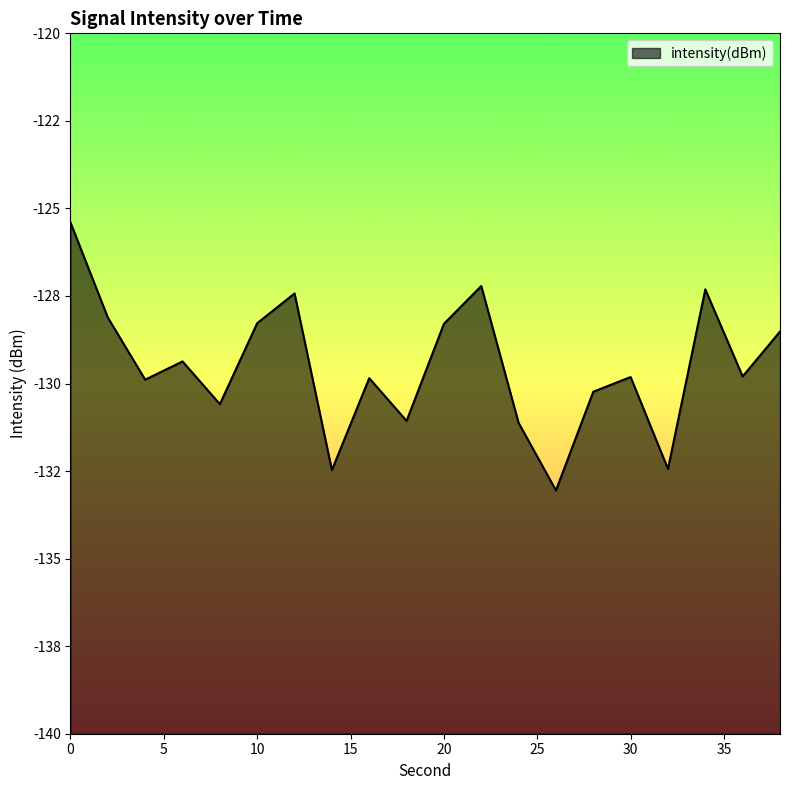

List the labels in order of value, largest first.

0, 22, 34, 12, 2, 10, 20, 38, 6, 36, 30, 16, 4, 28, 8, 18, 24, 32, 14, 26